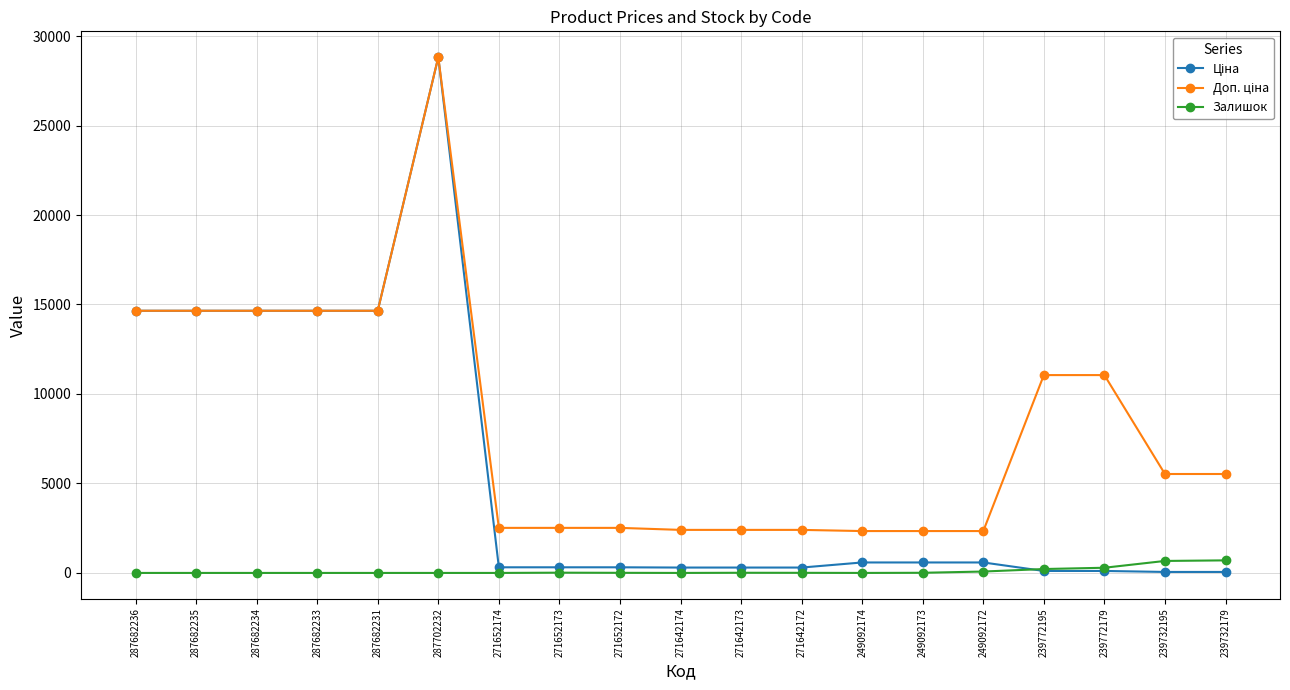

Which label corresponds to the largest value in the chart?

287702232